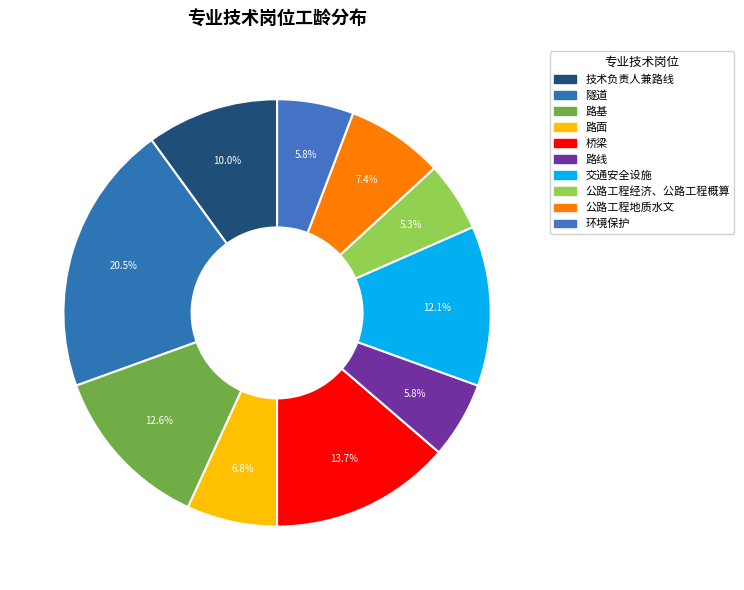

How many slices are in this pie chart?

10